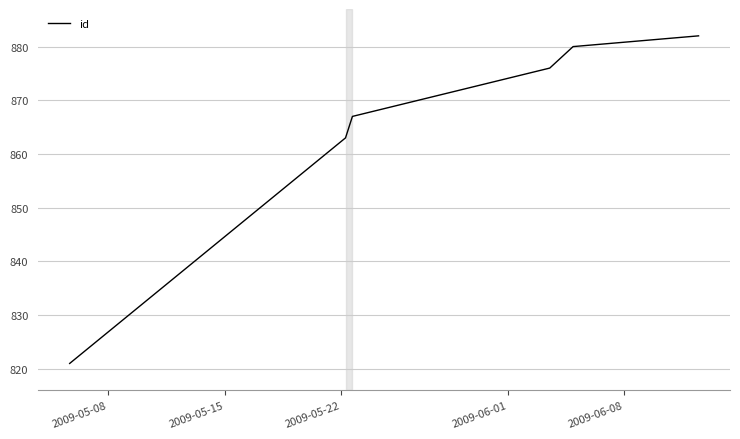

What is the difference between the maximum and minimum values?

61